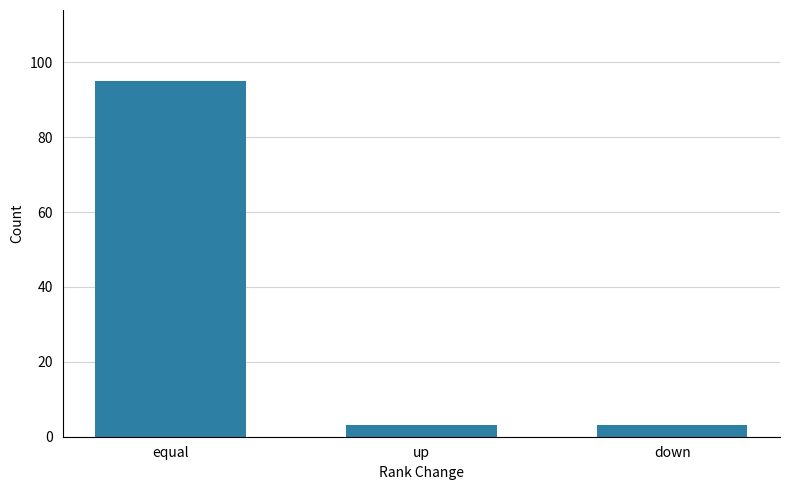

True or false: the data shows 22 at equal.

False